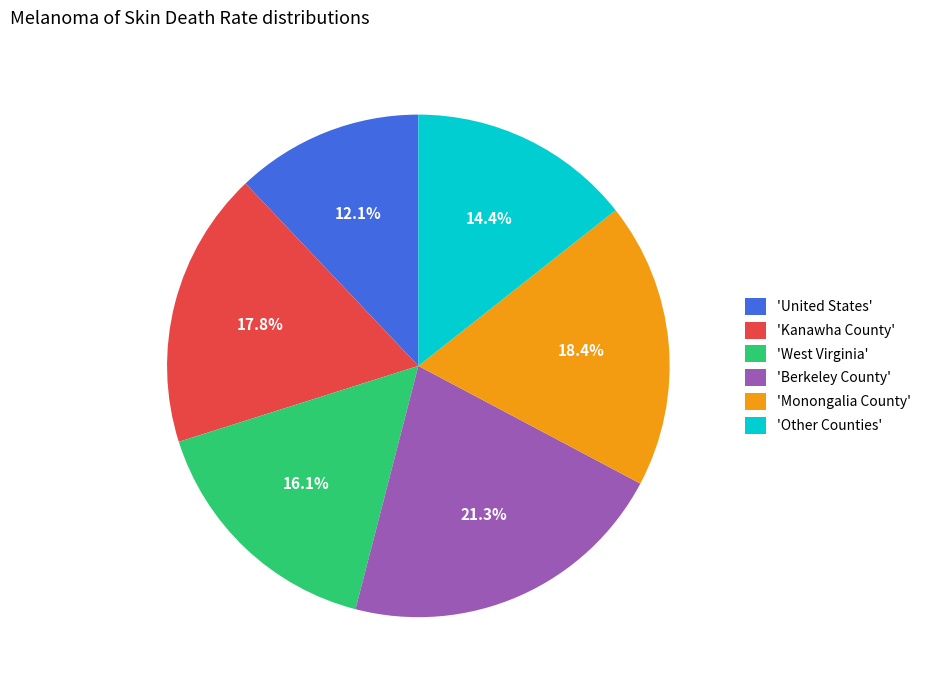

Is the sum of 'Other Counties' and 'West Virginia' greater than half?

No